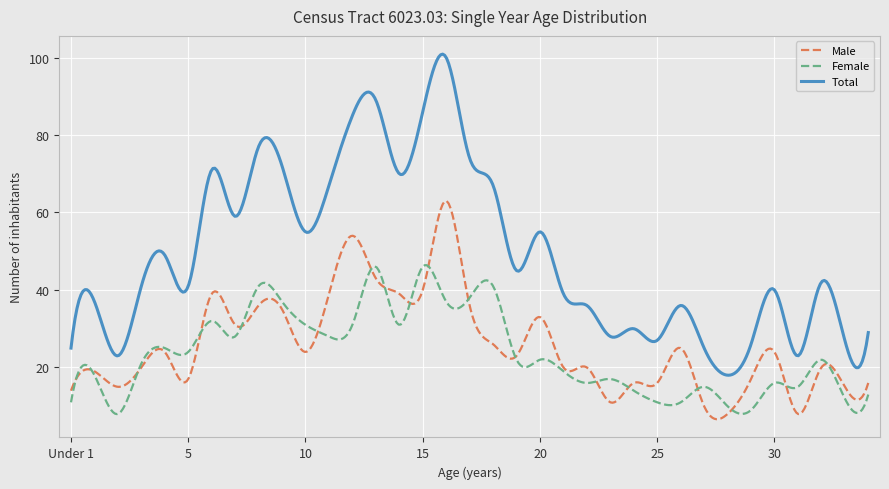

Which series has the largest total across all categories?

Total